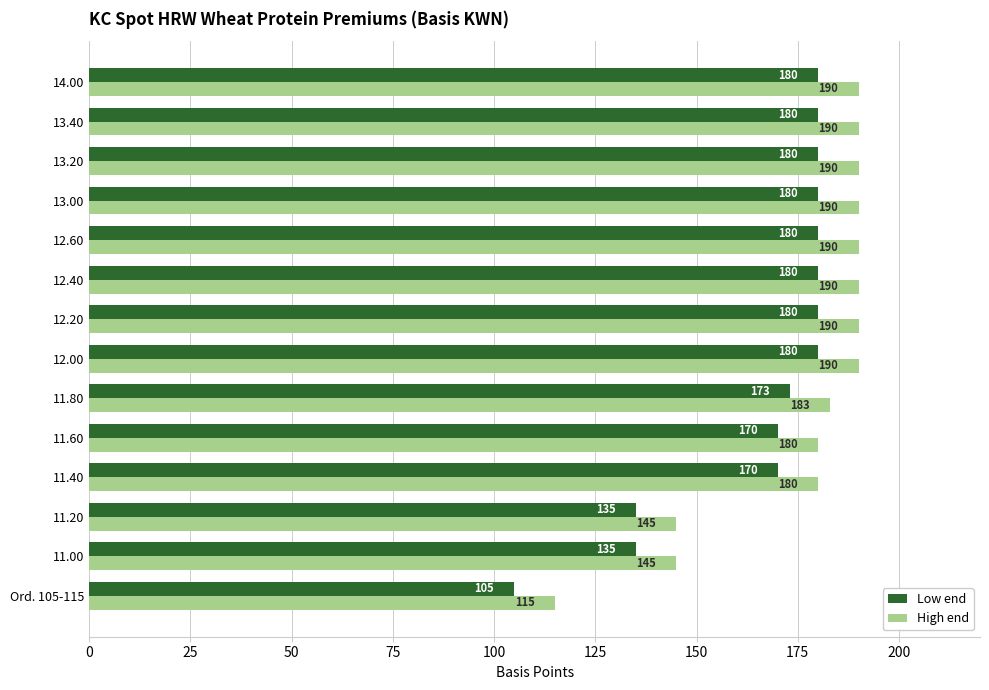

What is the spread (max minus min) of values at 13.20?

10